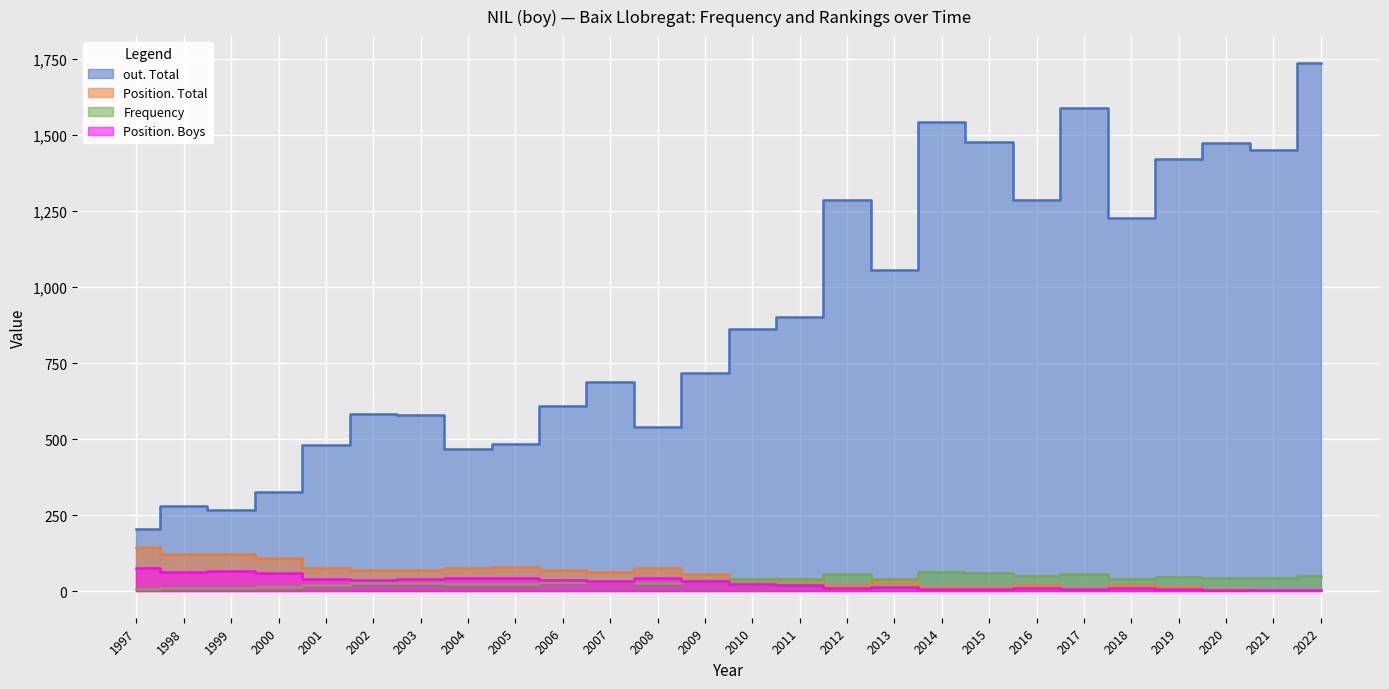

Rank the series at 2020 from lowest to highest value.

Position. Boys, Position. Total, Frequency, out. Total